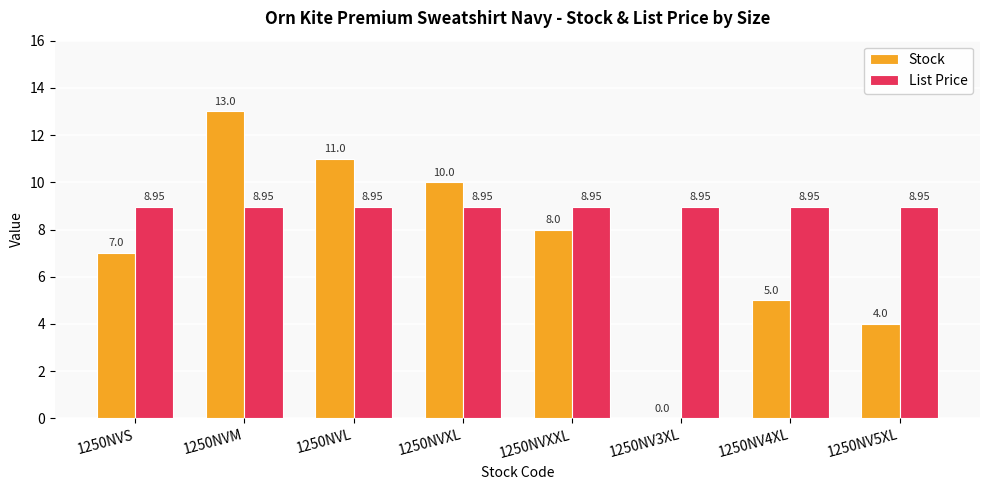

Which series has the largest total across all categories?

List Price